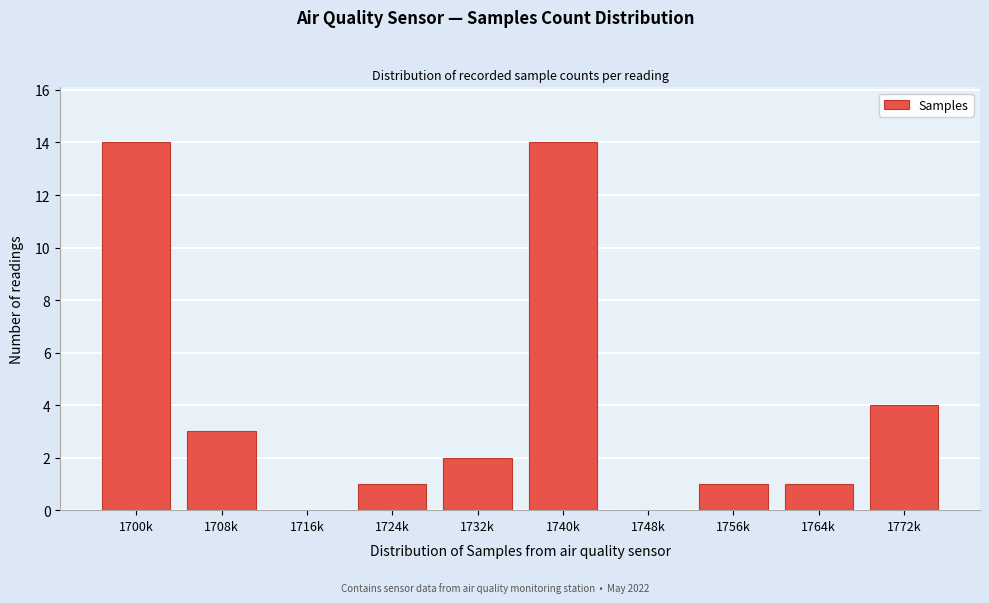

Reading left to right, list all the values displayed in this chart.

1700k=14	1708k=3	1716k=0	1724k=1	1732k=2	1740k=14	1748k=0	1756k=1	1764k=1	1772k=4